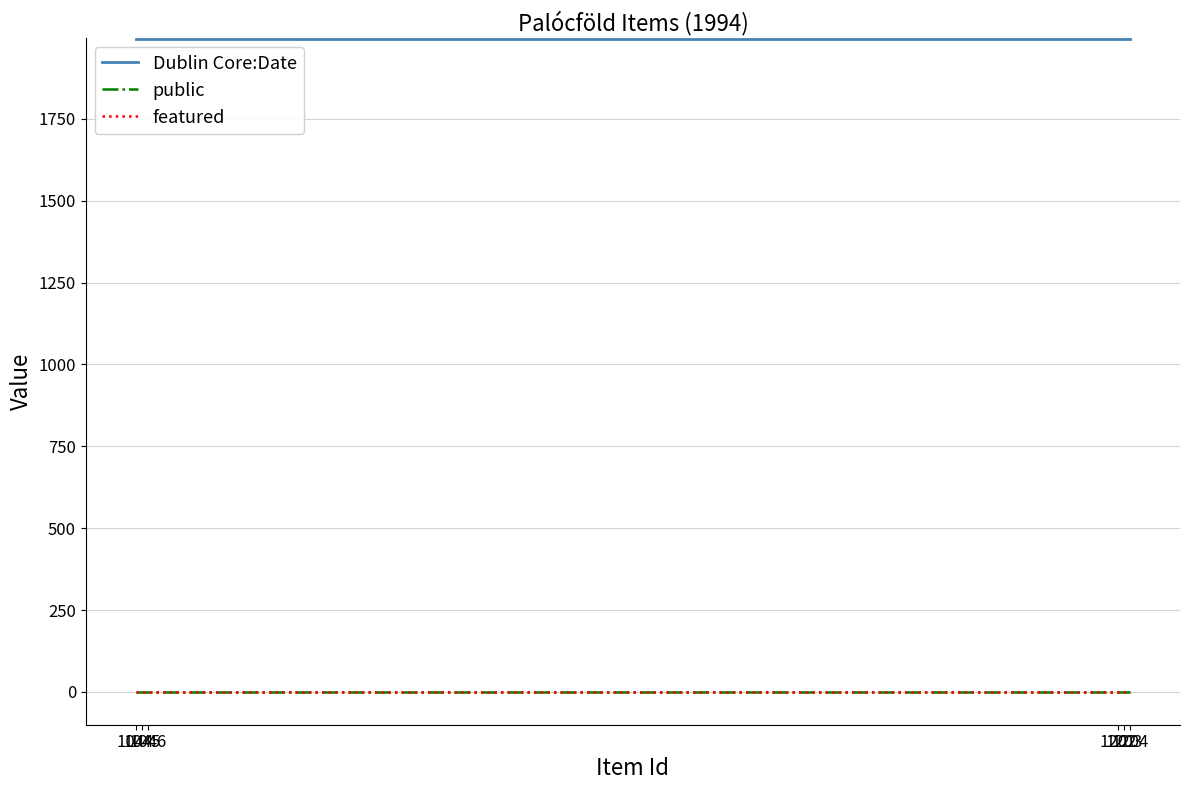

Reading left to right, what are all the values shown in this chart?

Dublin Core:Date: 1994	1994	1994	1994	1994	1994
public: 1	1	1	1	1	1
featured: 0	0	0	0	0	0